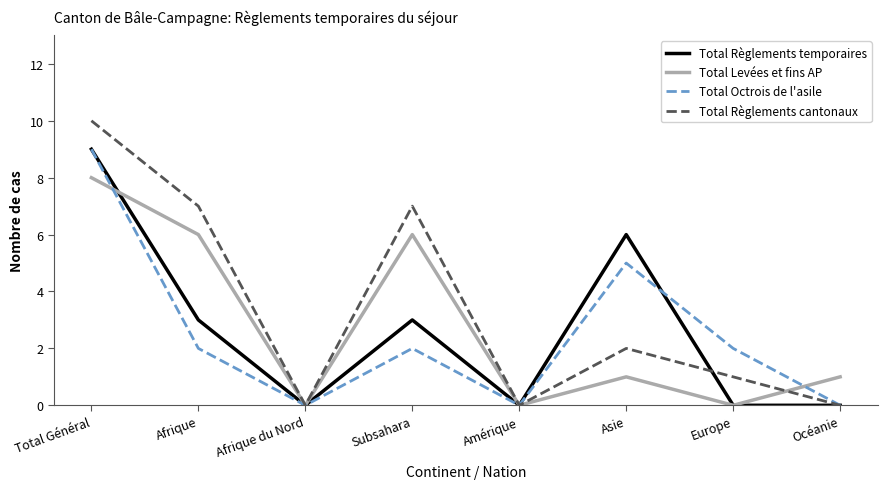

What is the difference between the Total Règlements temporaires values at Subsahara and Europe?

3